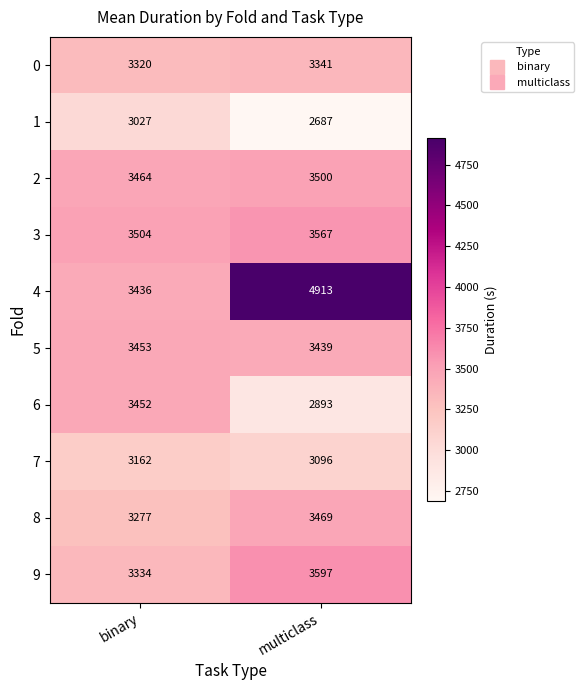

Reading left to right, what are all the values shown in this chart?

0: 3320	3341
1: 3027	2687
2: 3464	3500
3: 3504	3567
4: 3436	4913
5: 3453	3439
6: 3452	2893
7: 3162	3096
8: 3277	3469
9: 3334	3597